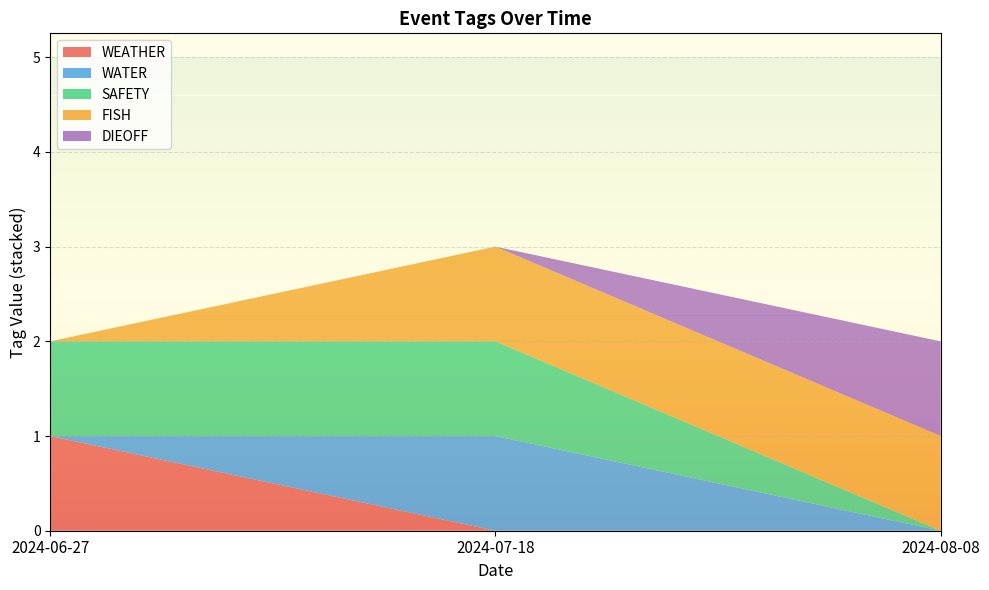

Reading left to right, extract all data points from this chart.

WEATHER: 2024-06-27=1	2024-07-18=0	2024-08-08=0
WATER: 2024-06-27=0	2024-07-18=1	2024-08-08=0
SAFETY: 2024-06-27=1	2024-07-18=1	2024-08-08=0
FISH: 2024-06-27=0	2024-07-18=1	2024-08-08=1
DIEOFF: 2024-06-27=0	2024-07-18=0	2024-08-08=1